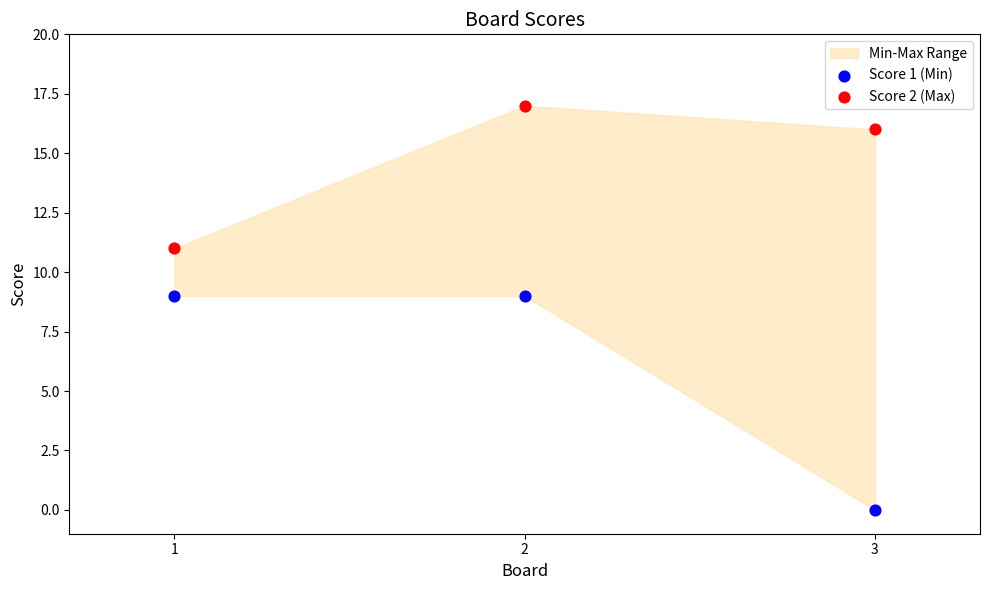

Which series reaches the maximum Y coordinate?

Score 2 (Max)